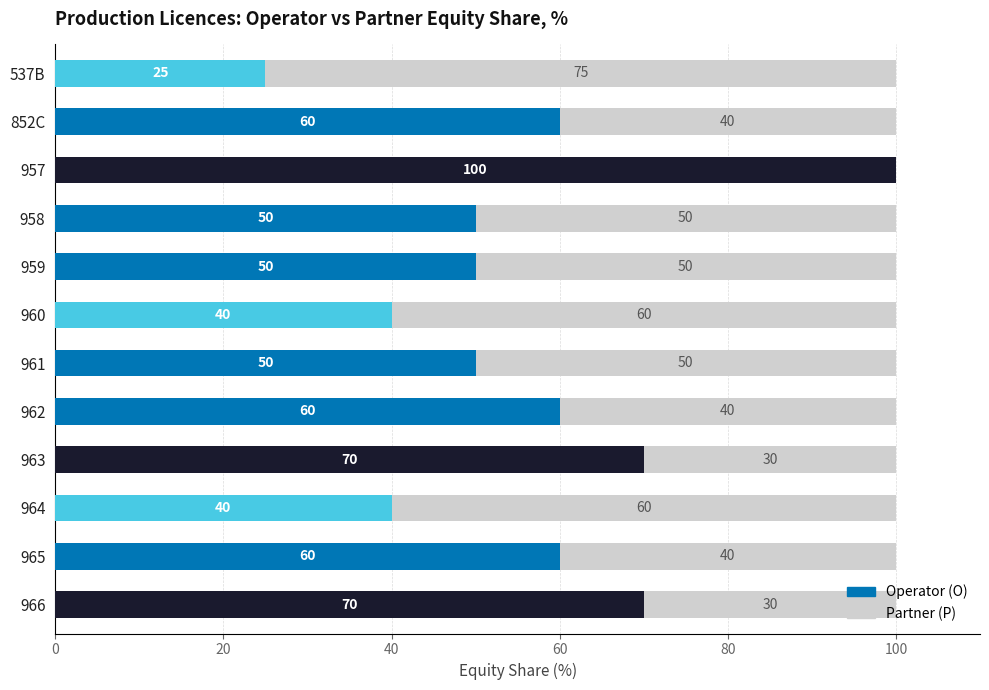

What is the total value across all series at 966?

100